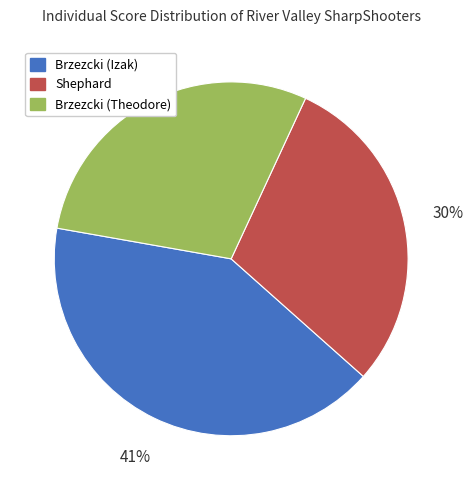

Is there any slice that represents more than half of the pie?

No